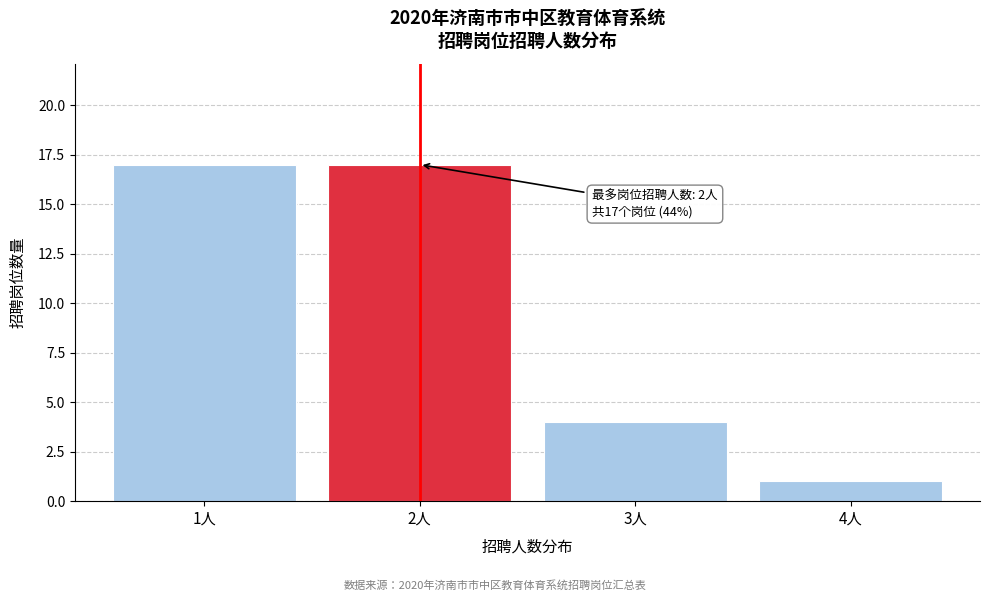

Reading right to left, extract all data points from this chart.

1	4	17	17